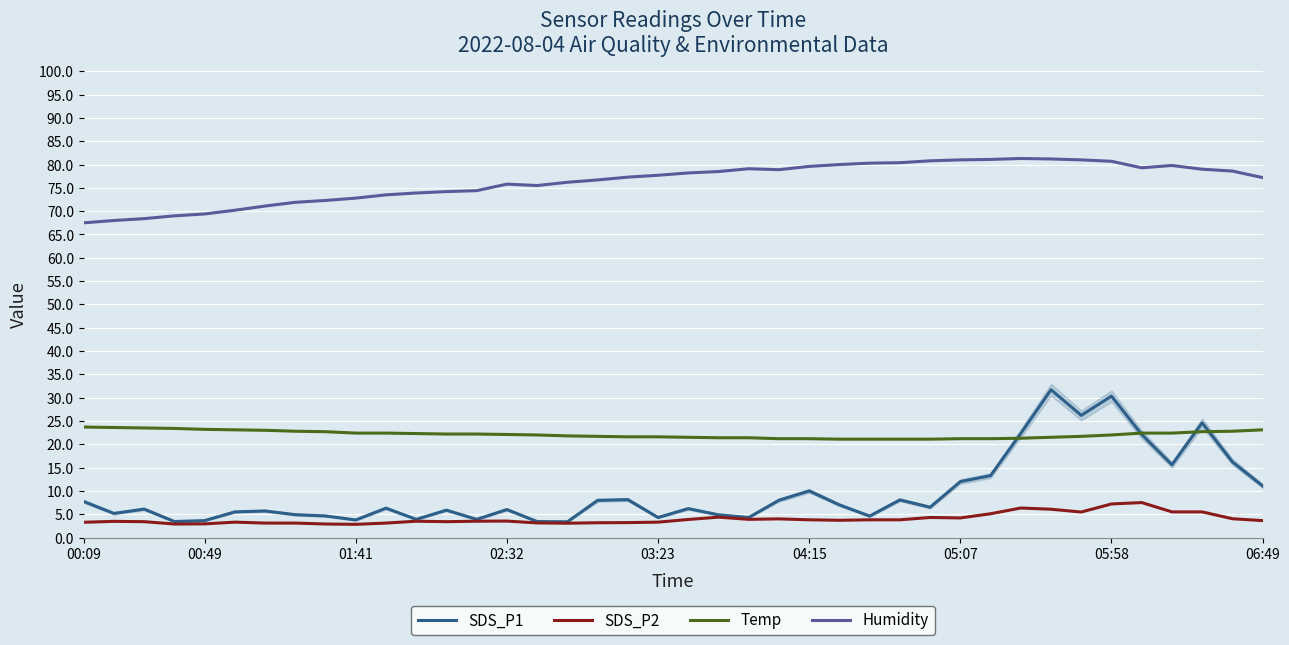

Which series has the widest spread of values?

SDS_P1